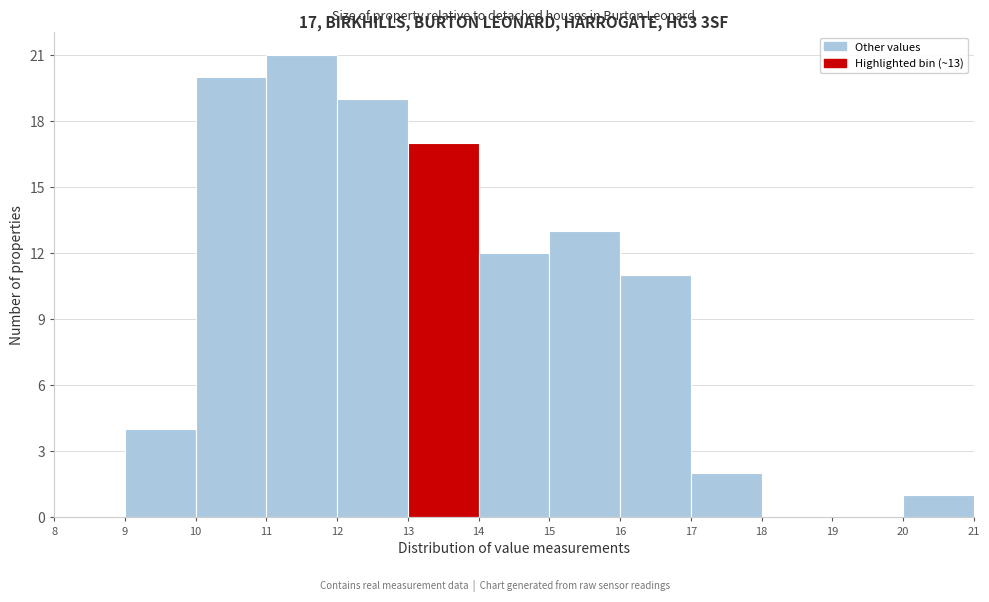

Over which range of the x-axis is the bar tallest?

11 to 12